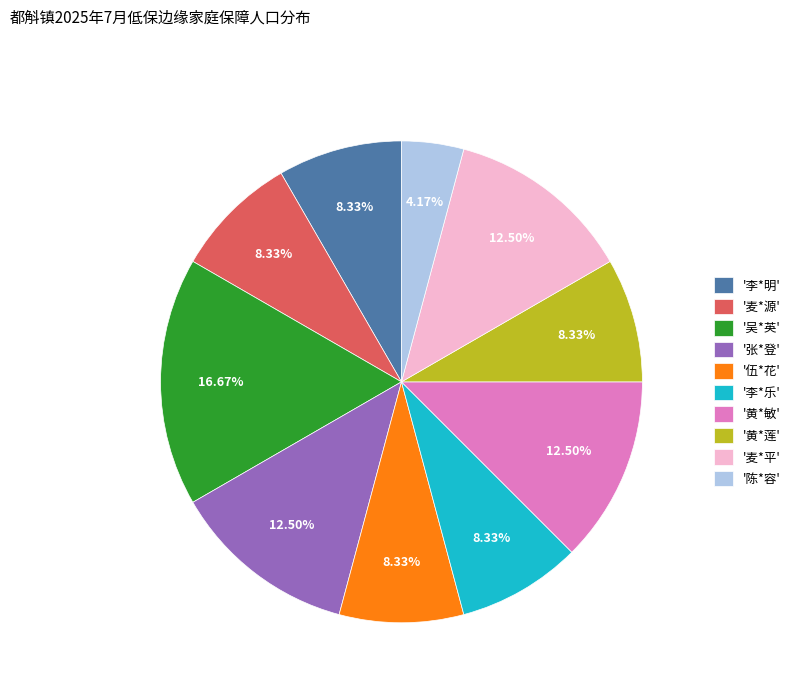

How many slices are in this pie chart?

10